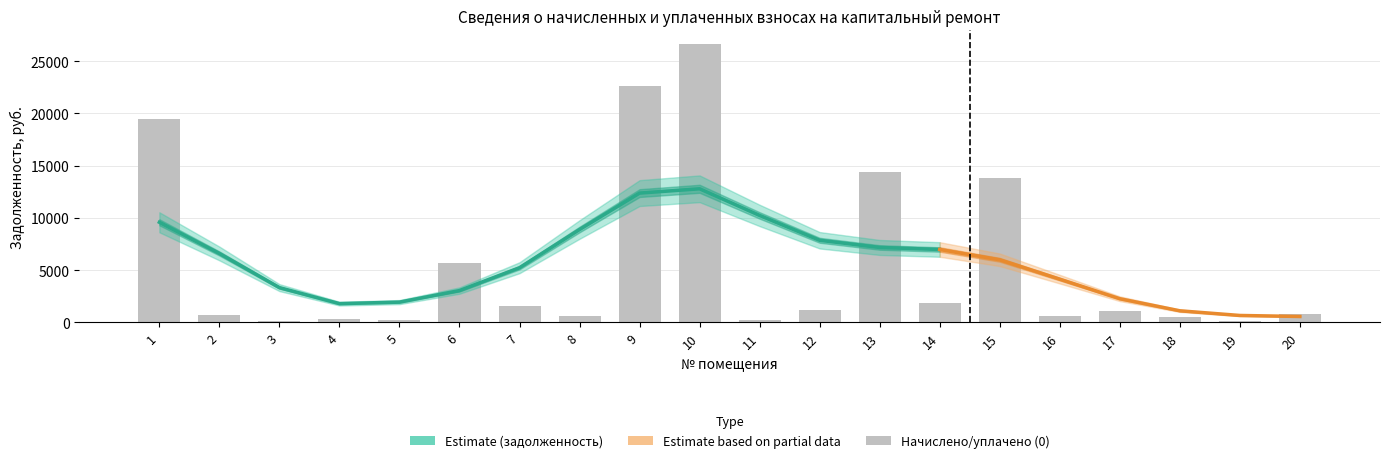

What is the average value of the задолженность (взнос) series?

5631.6